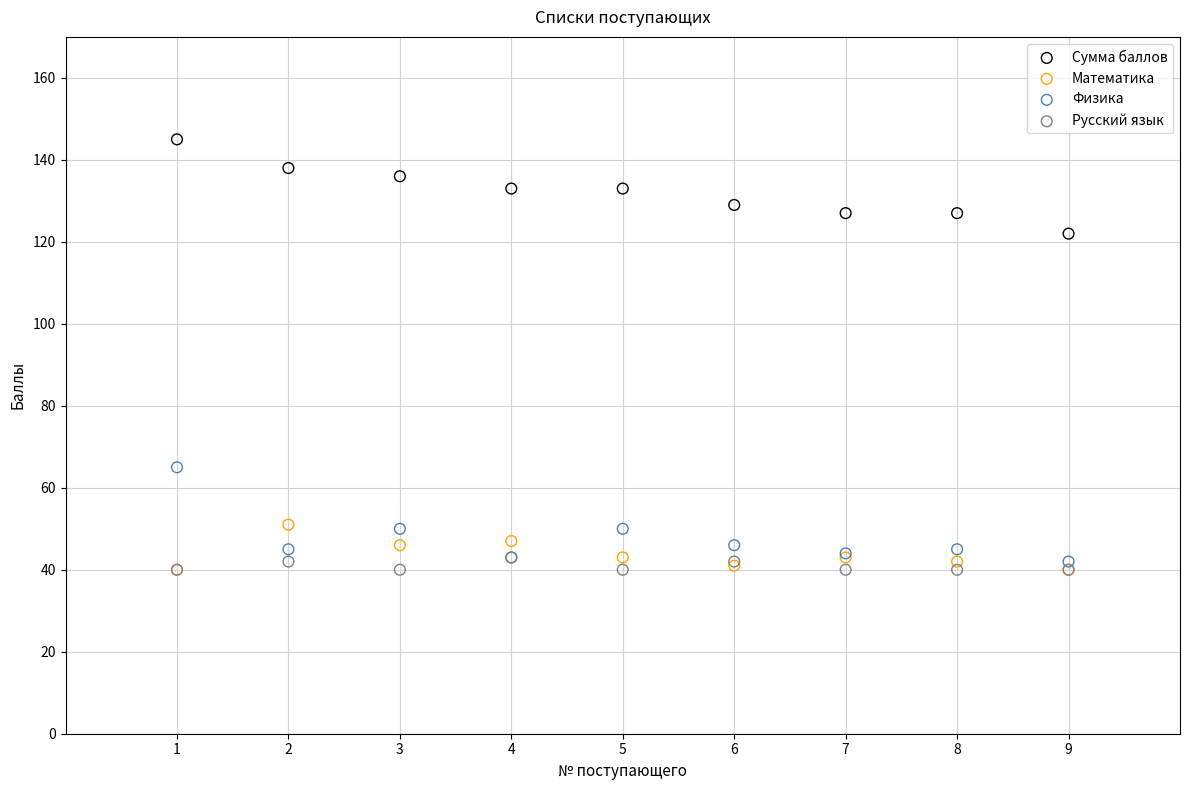

Which series reaches the maximum Y coordinate?

Сумма баллов